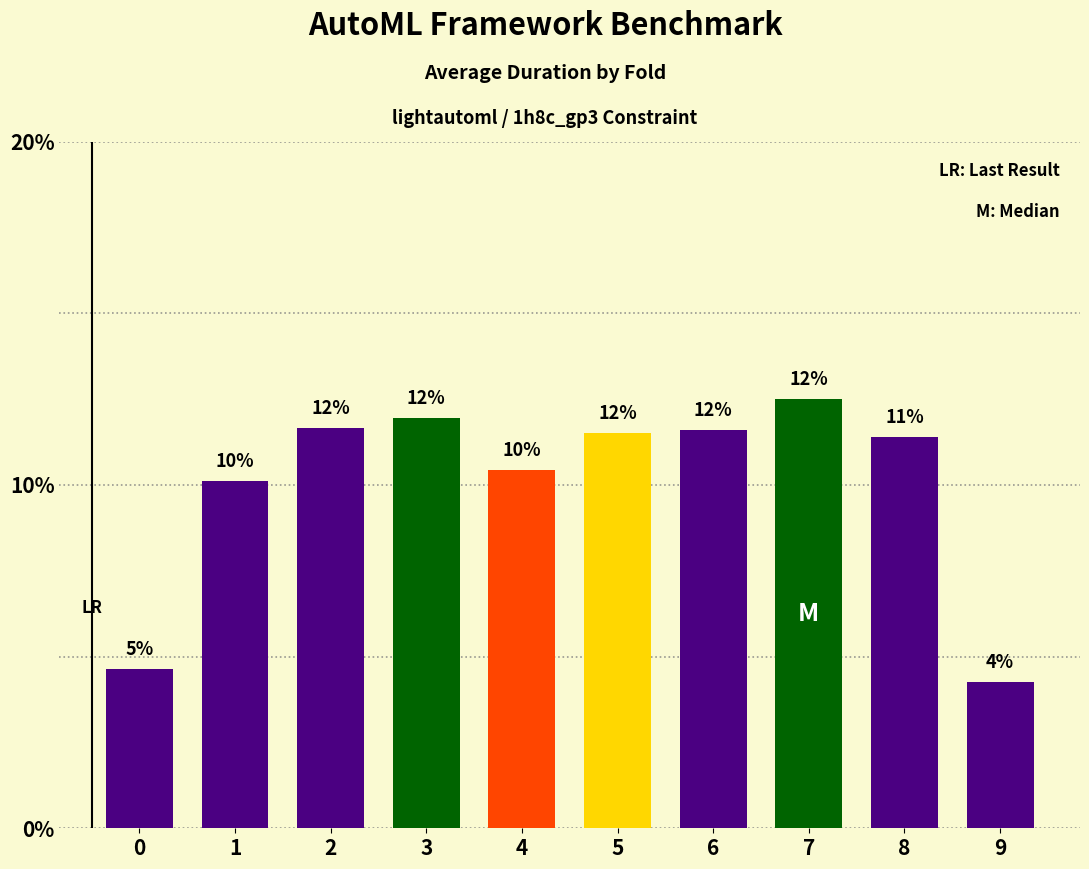

What is the value of the 7th bar from the left?

11.6